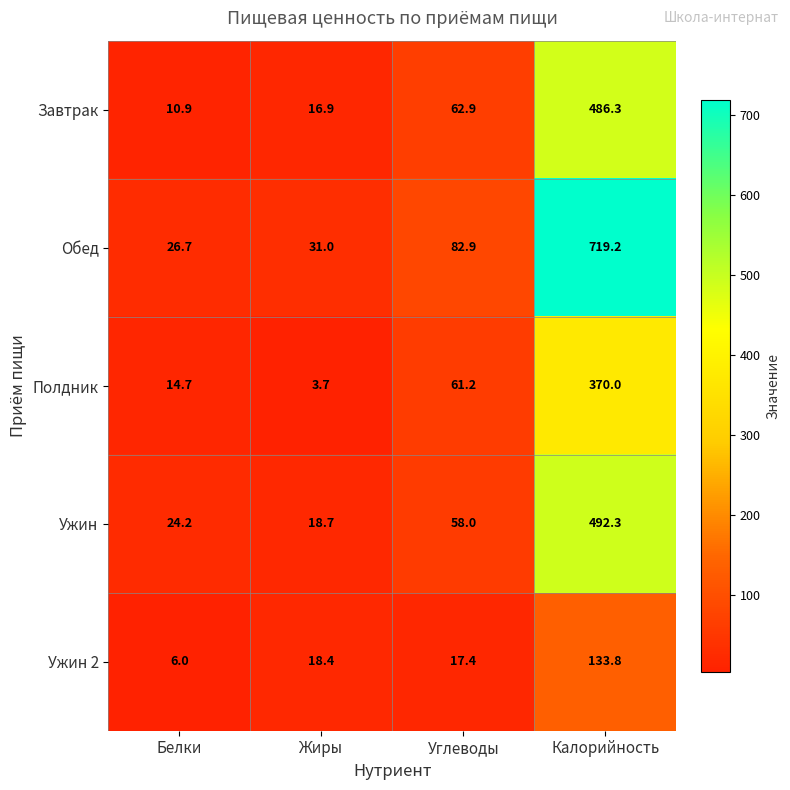

What is the difference between the second highest and second lowest values in the Ужин 2 series?

1.0